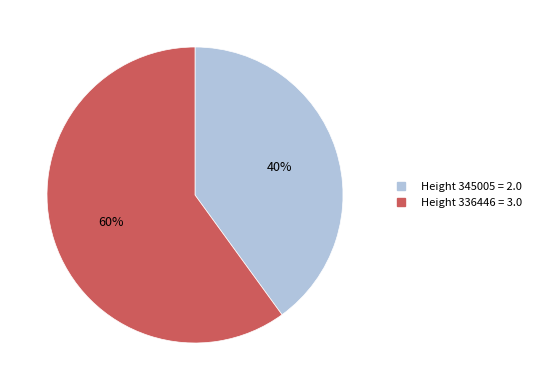

Is there any slice that represents more than half of the pie?

Yes